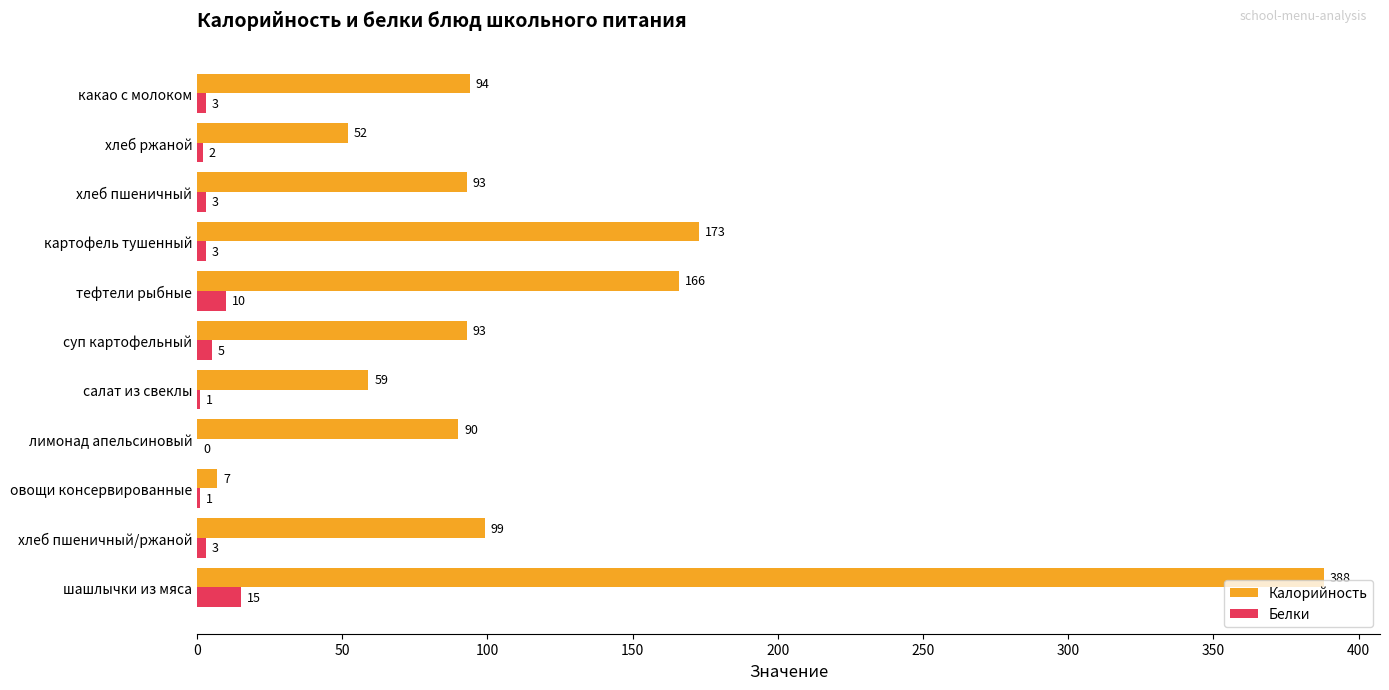

The value of Белки at картофель тушенный is 3. True or false?

True